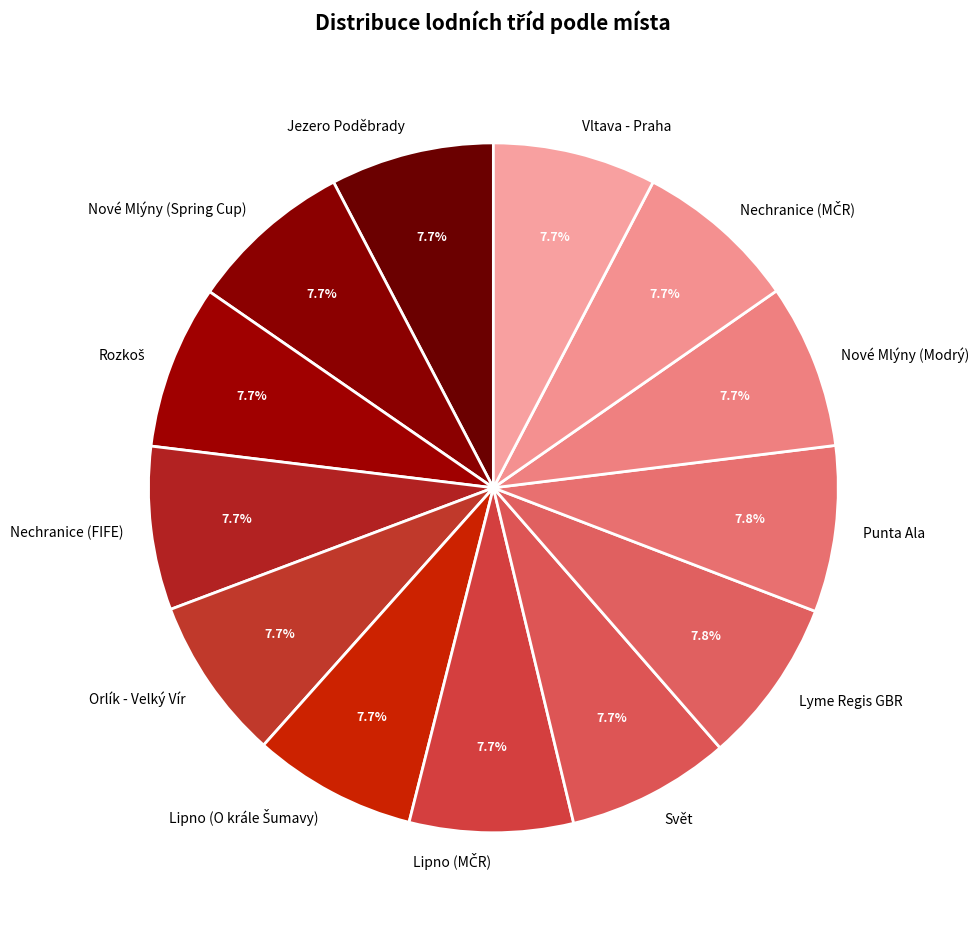

To the nearest percent, what percentage of the pie is Svět?

8%